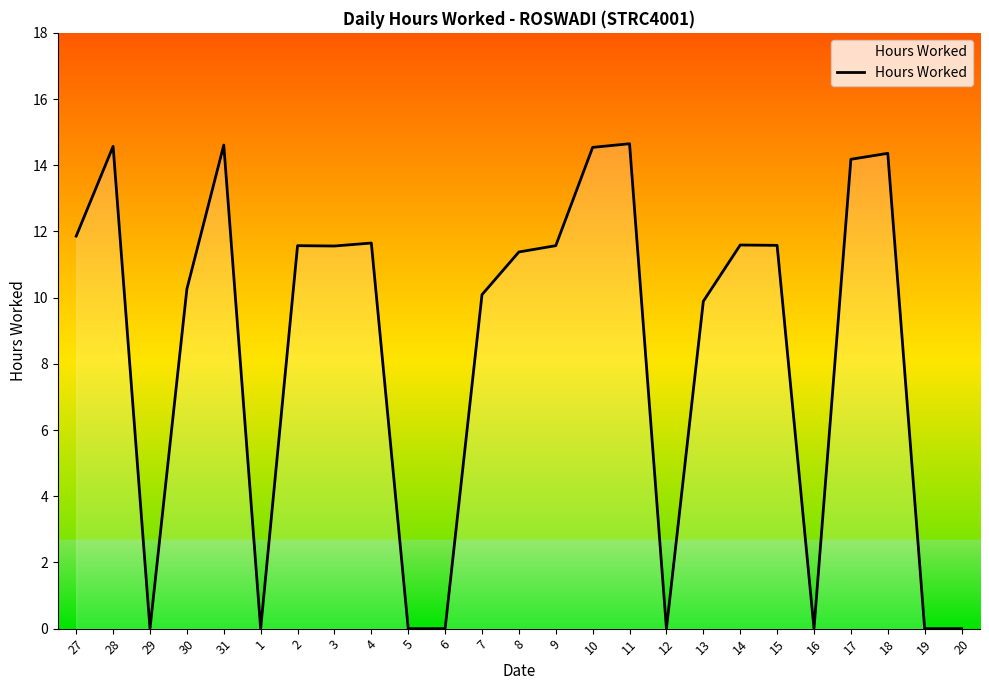

What is the change in value from 30 to 14?

+1.3